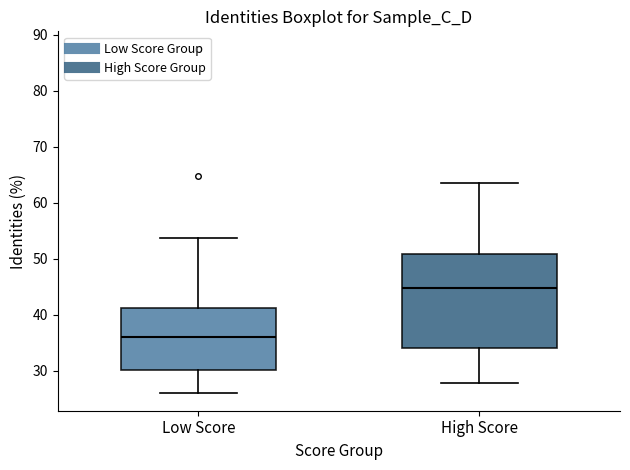

Reading left to right, transcribe this box plot: for each box, give where its median line is, the range the box spans, and where its two whiskers end, as read against the y-axis. The values are not printed on the chart, so give them approximately, as read against the axis.

Low Score: median 36, box 30 to 41, whiskers 26 to 54
High Score: median 45, box 34 to 51, whiskers 28 to 64